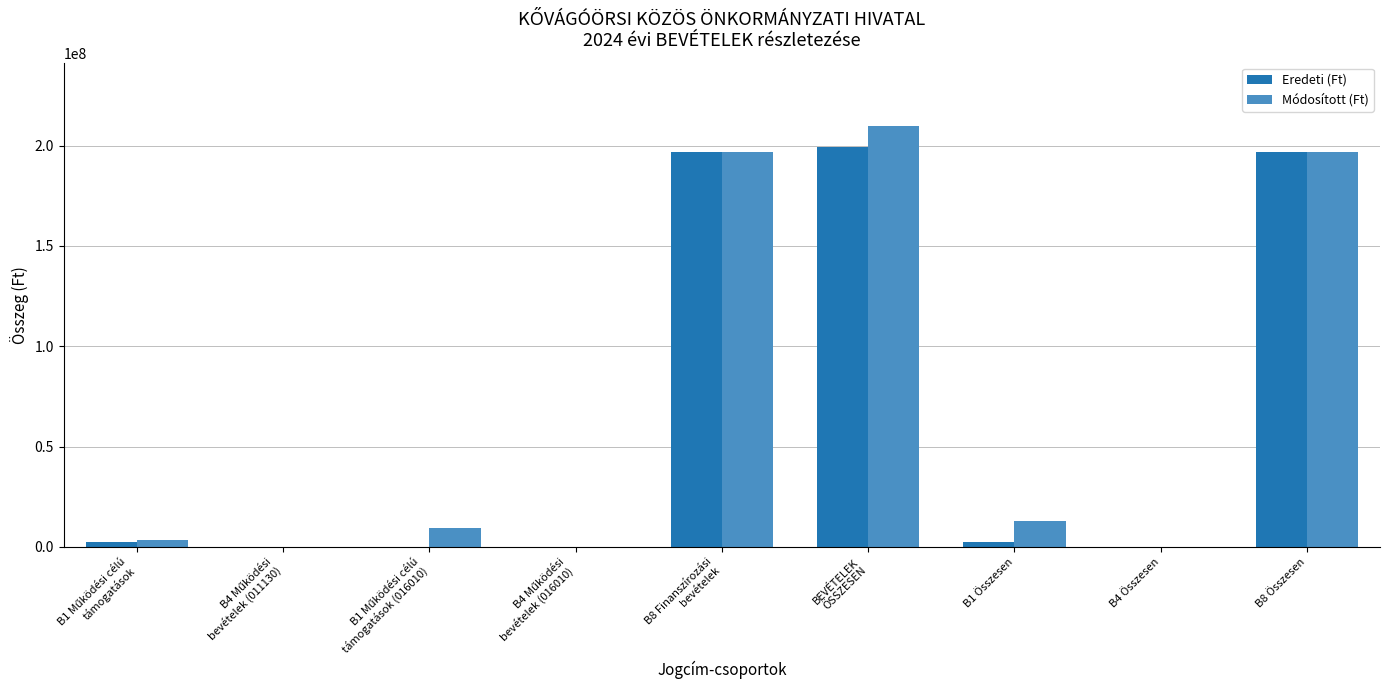

The value of Eredeti (Ft) at B8 Összesen is 58099471. True or false?

False